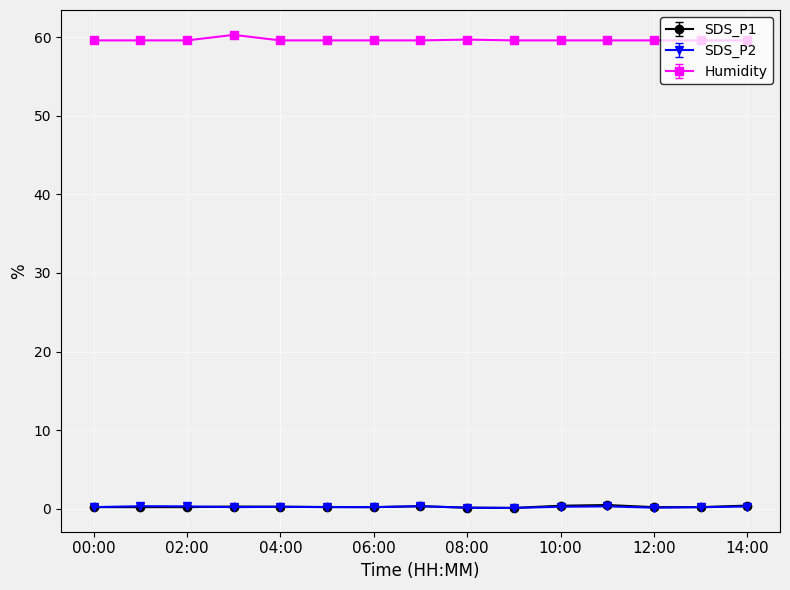

True or false: SDS_P1 and Humidity cross at least once.

False